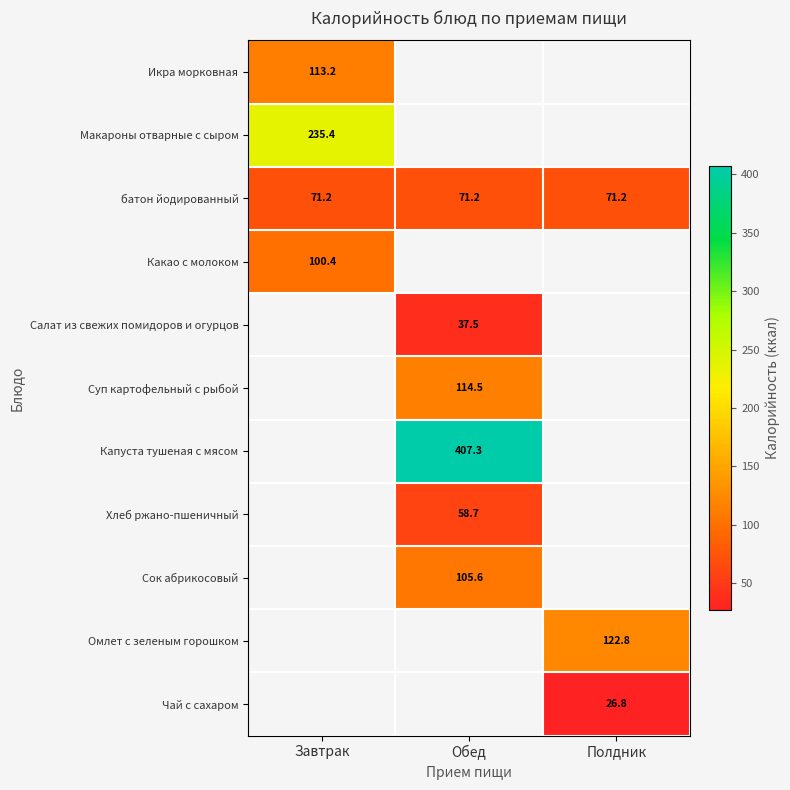

At how many categories does at least one series exceed 255?

1